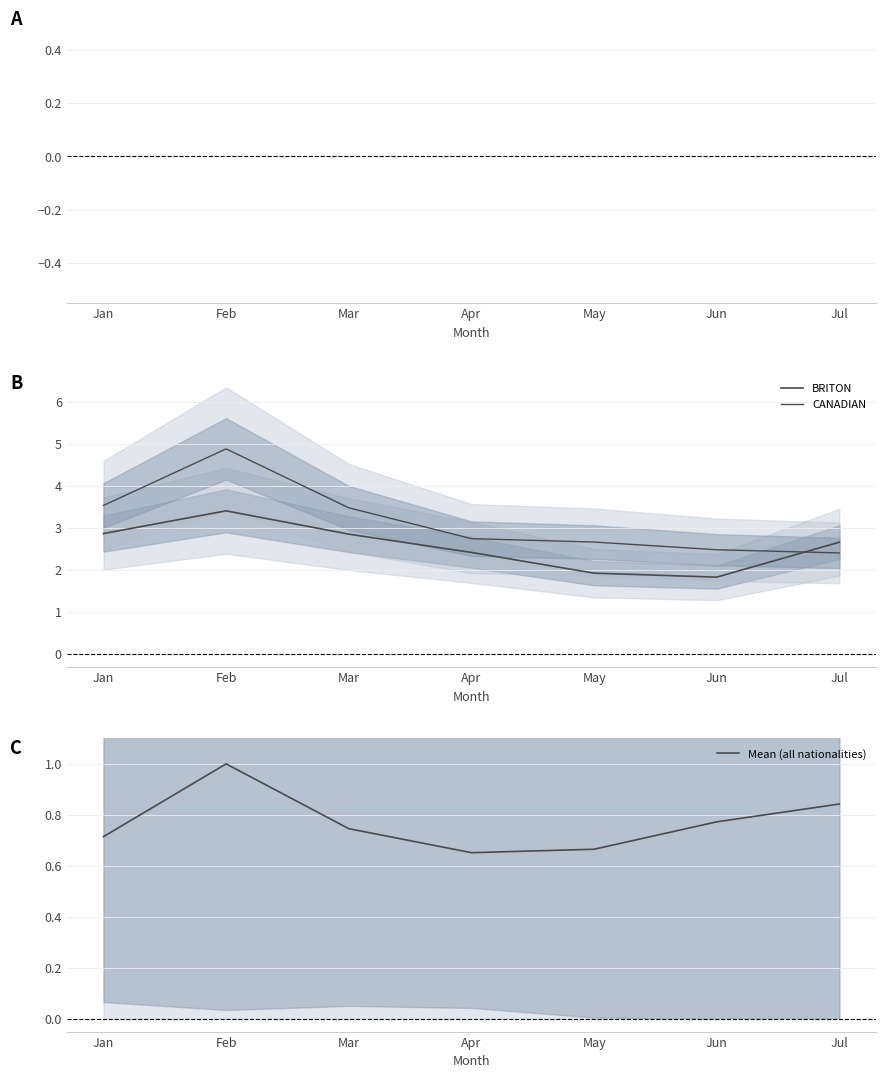

Count the number of categories in the chart.

7